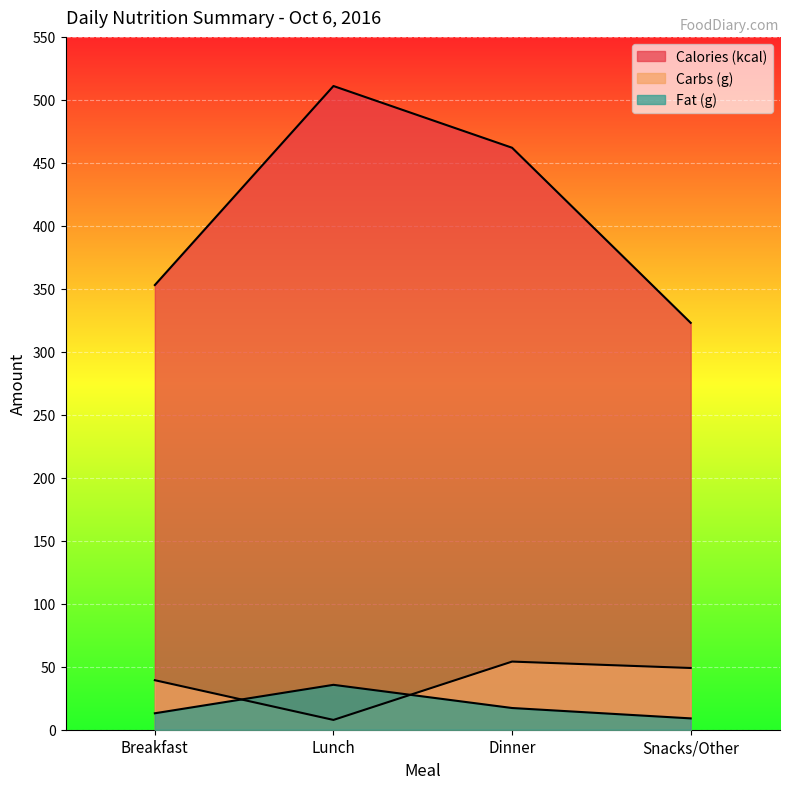

What is the difference between the second highest and second lowest values in the Calories (kcal) series?

109.0